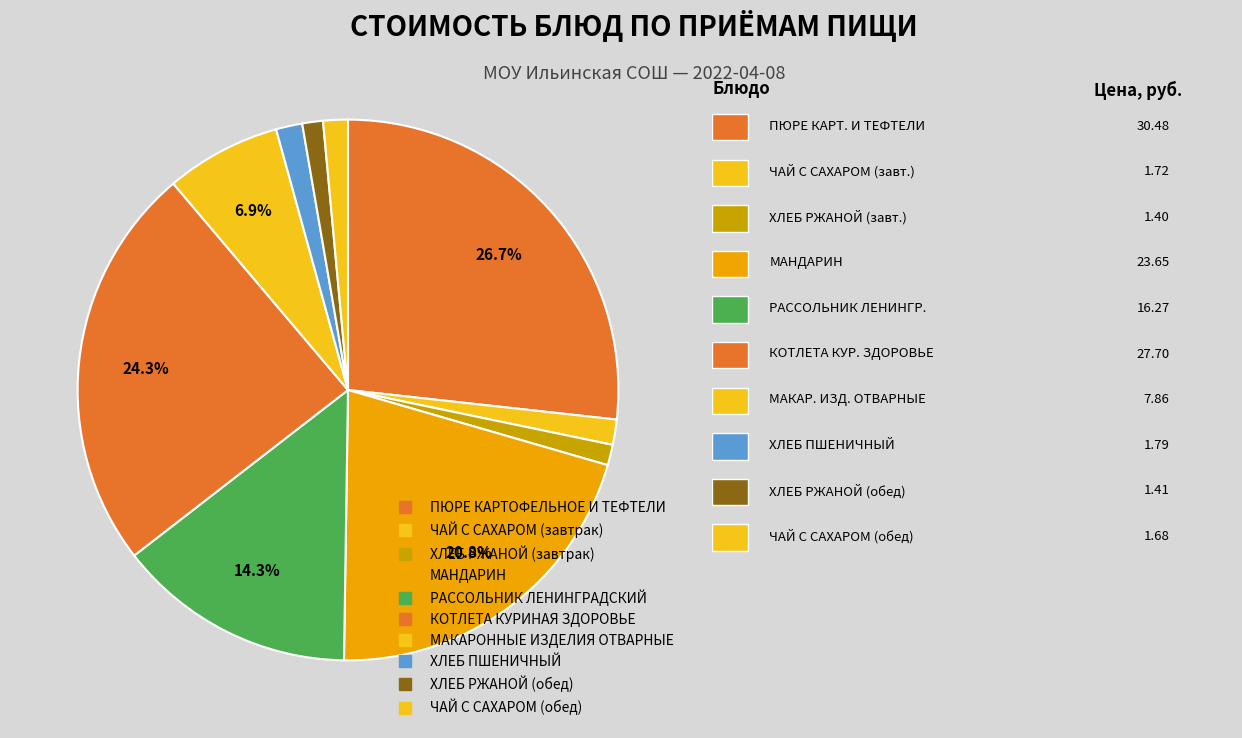

What is the smallest slice in the pie chart?

ХЛЕБ РЖАНОЙ (завтрак)